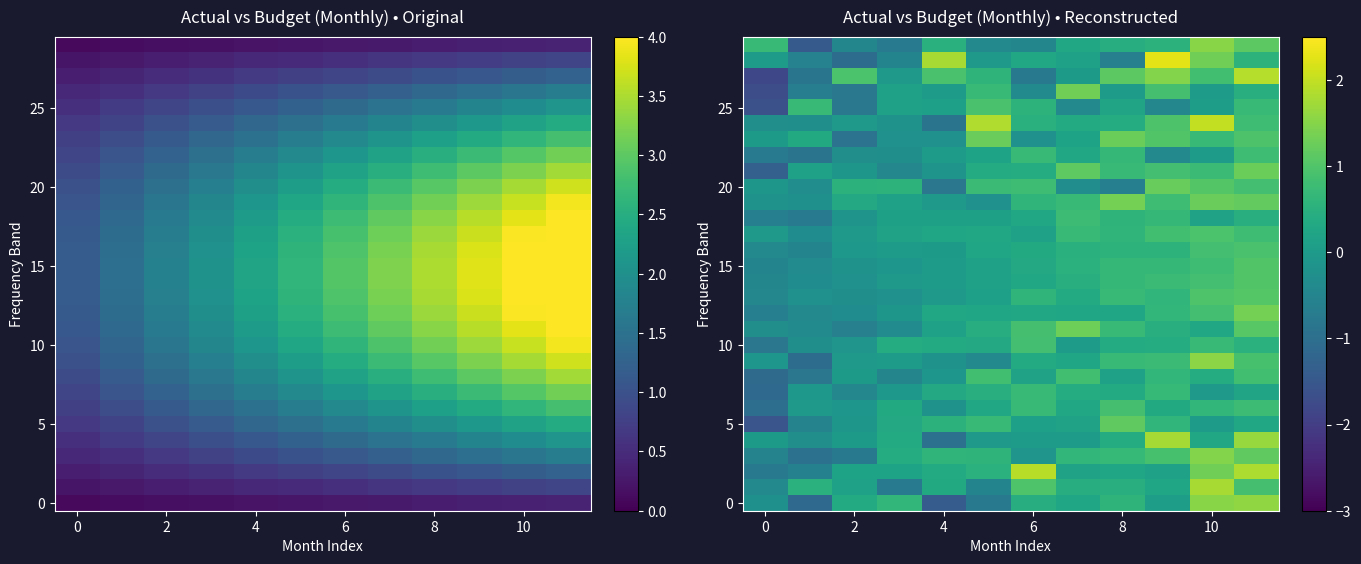

What is the spread (max minus min) of values at 8?

2.6